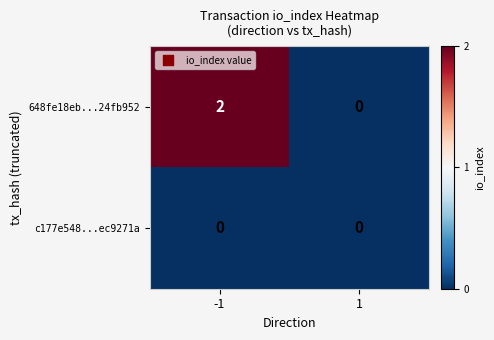

Is it true that c177e548...ec9271a equals 0 at -1?

True